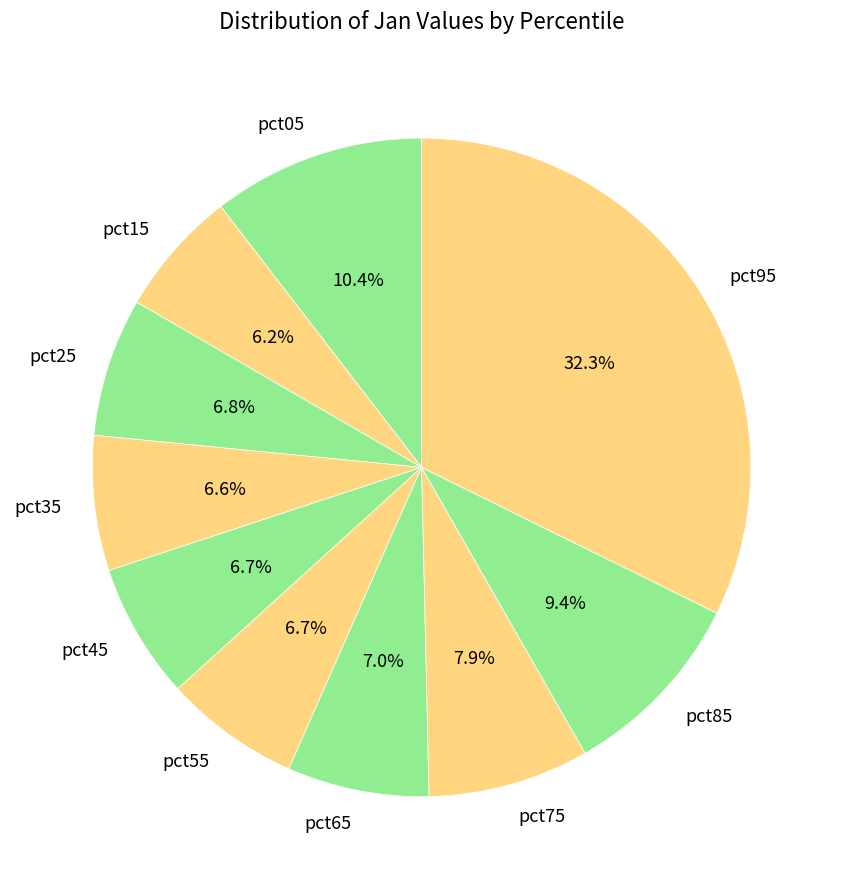

To the nearest percent, what percentage of the pie is pct05?

10%